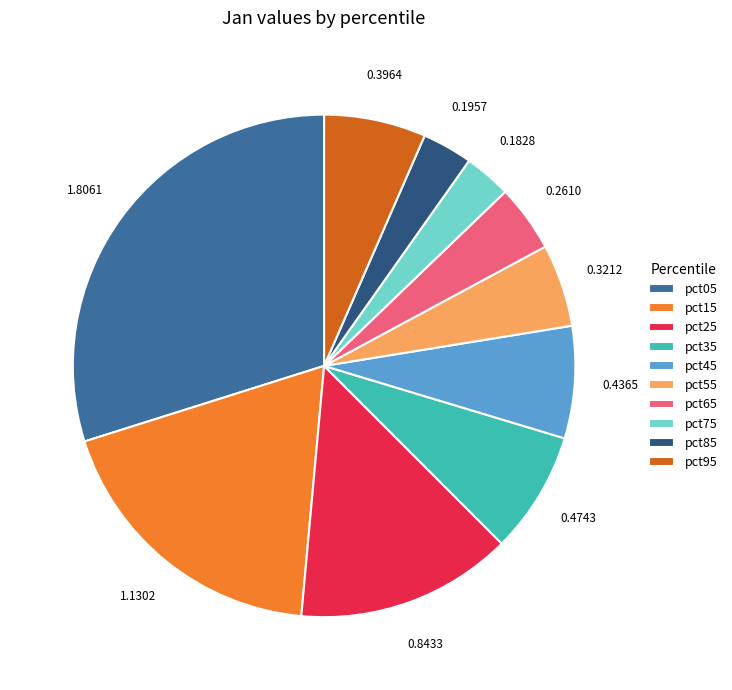

How many segments does this pie chart have?

10